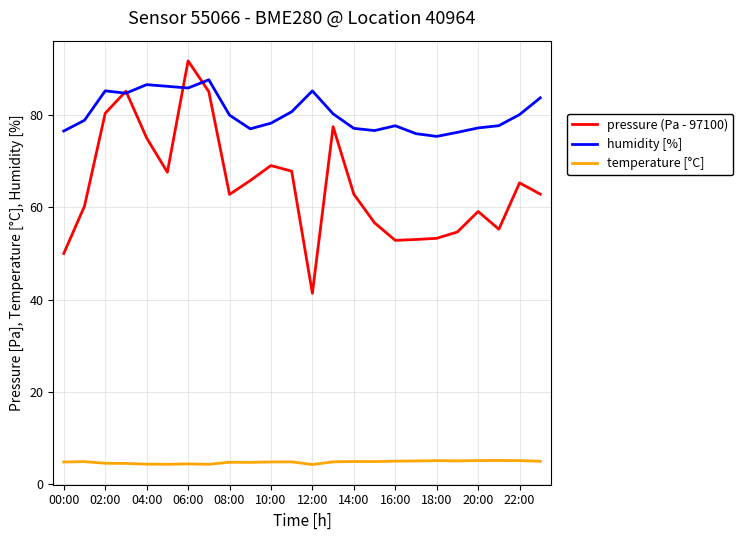

Which series has the largest total across all categories?

humidity [%]